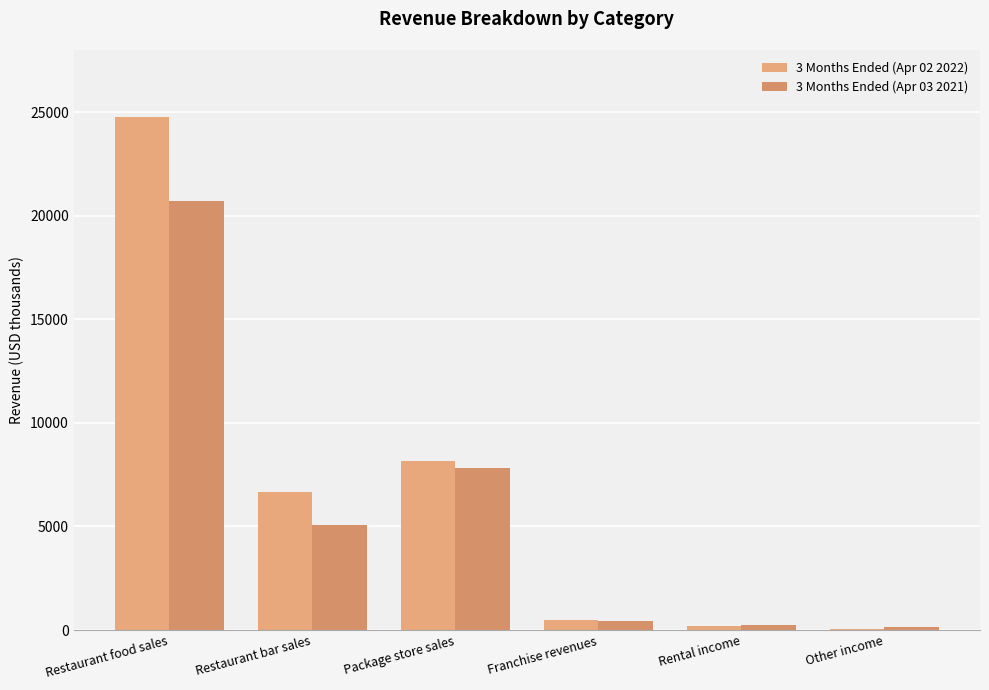

How many distinct data groups are displayed?

2